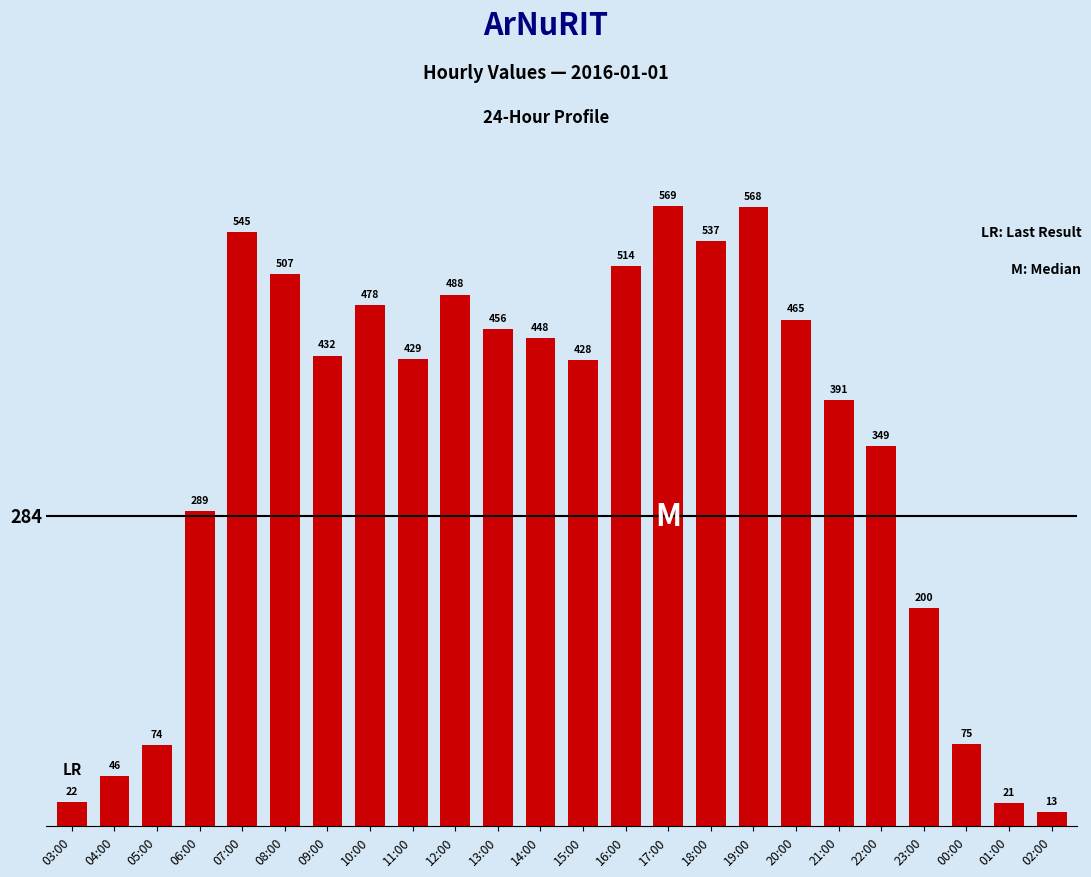

What is the value of the 16th bar from the left?

537